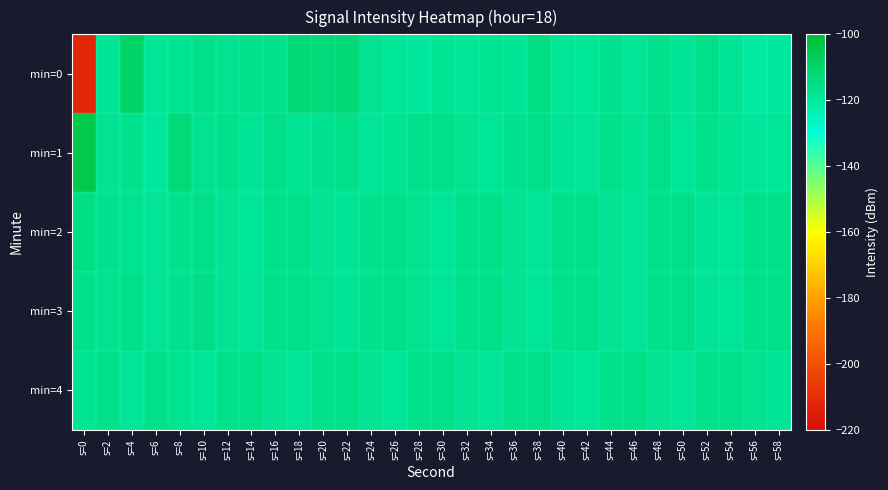

Which has a higher value, s=44 or s=8?

s=44